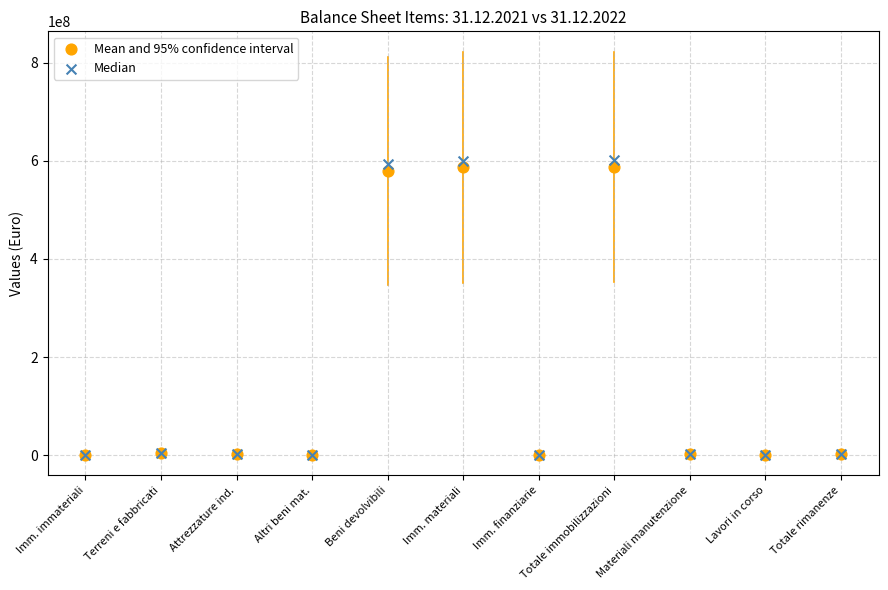

Which series has the largest Y range (max minus min)?

Median